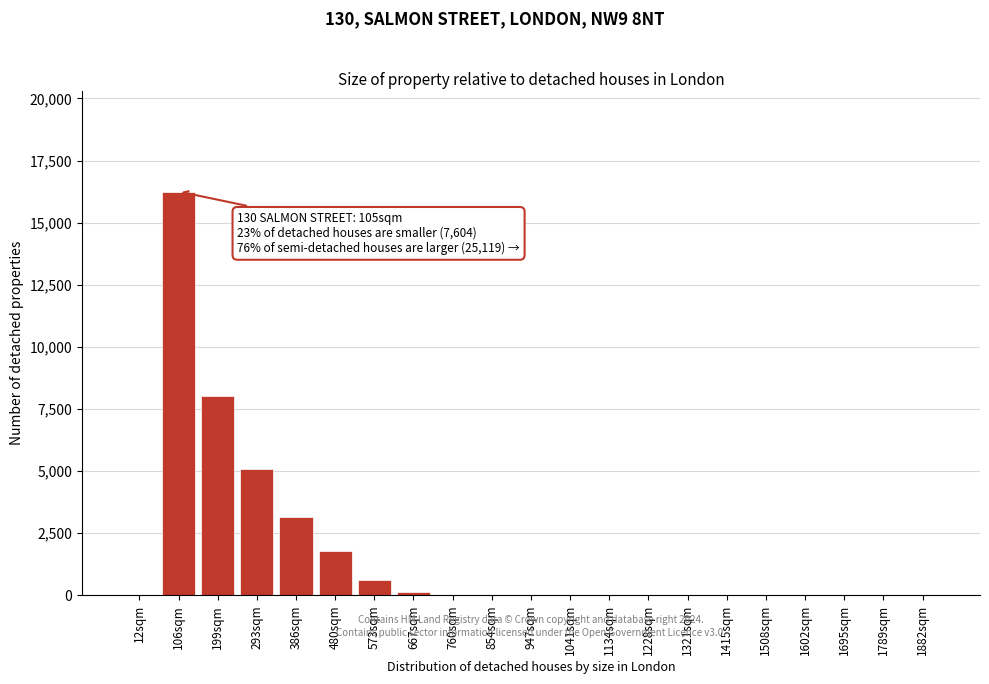

The chart shows a value of 0 at 1321sqm. True or false?

True